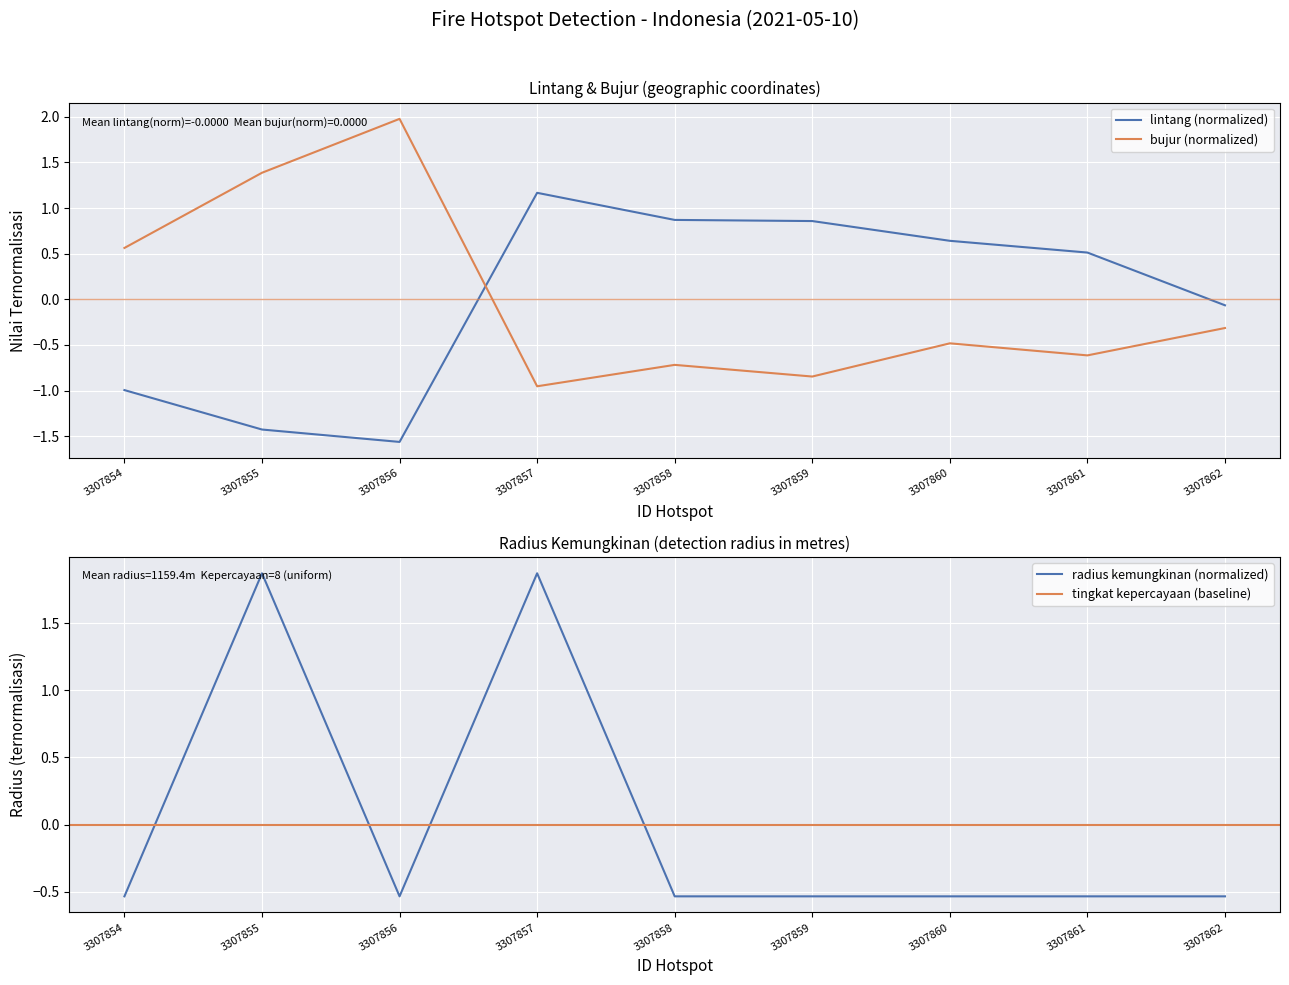

True or false: bujur and lintang intersect in this chart.

True